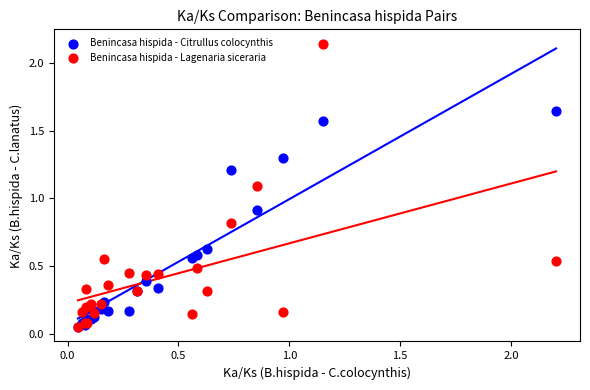

What are all the series names shown in the legend?

Benincasa hispida - Citrullus colocynthis, Benincasa hispida - Lagenaria siceraria